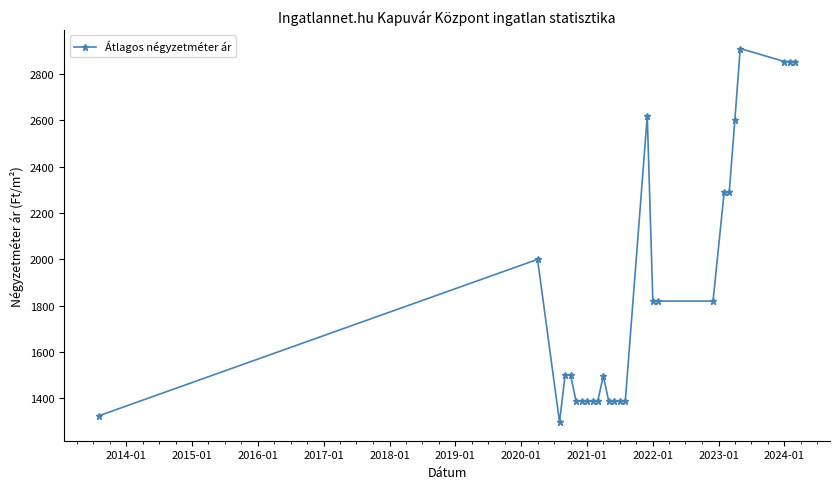

What is the minimum value shown in the chart?

1298